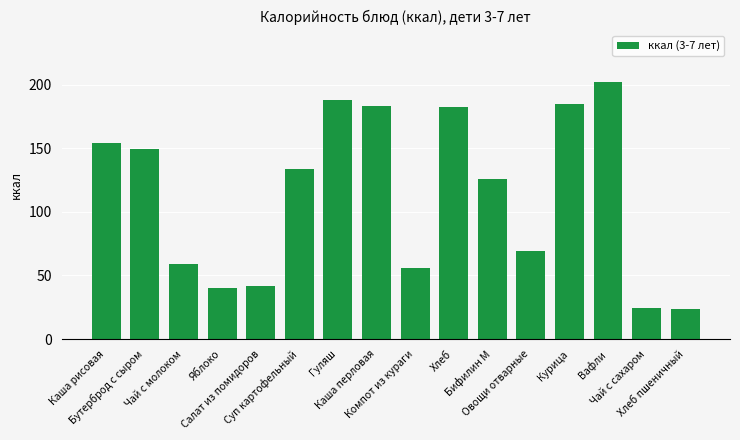

What is the sum of the values at Курица and Бифилин М?

311.0